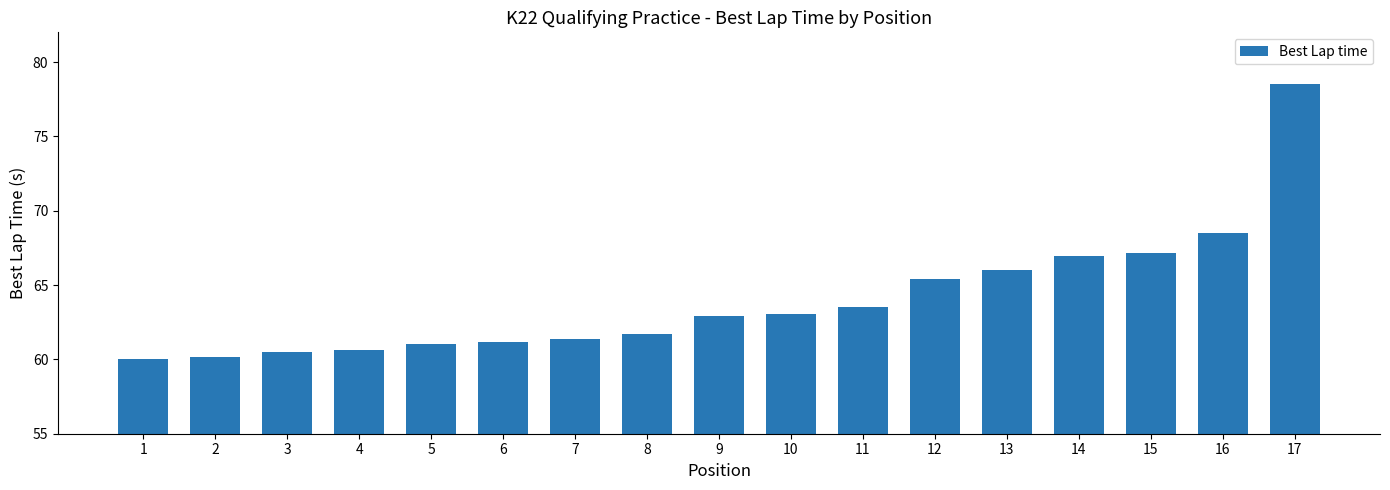

What is the difference between the values at 10 and 17?

15.5